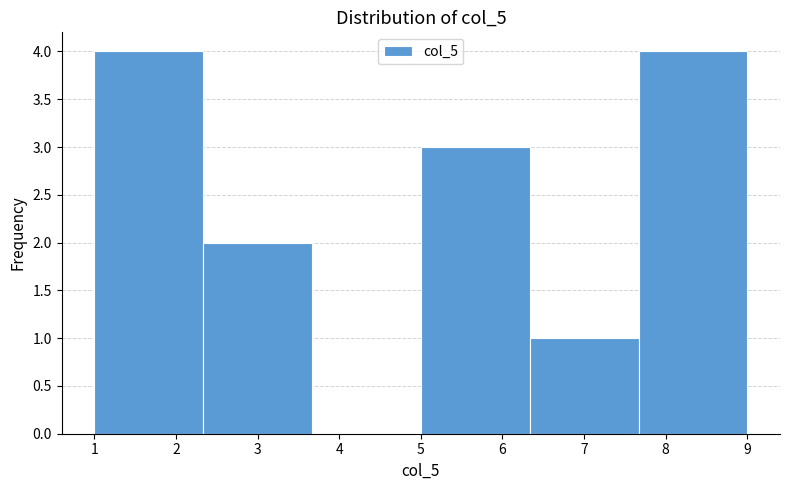

How tall is the bar that spans 2.3 to 3.7 on the x-axis? Neither the bar edges nor the heights are printed on the chart, so give them approximately, as read against the axes.

2